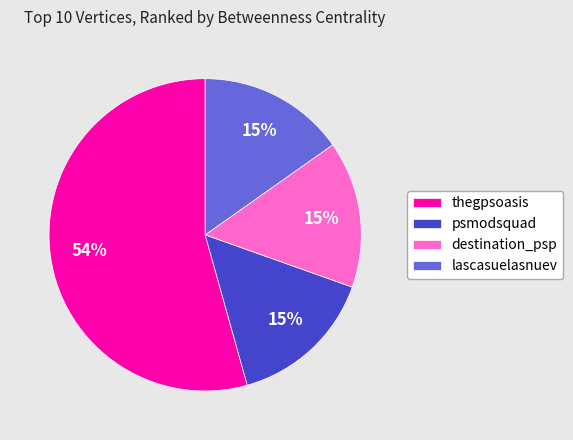

The thegpsoasis slice represents 61% of the pie. True or false?

False